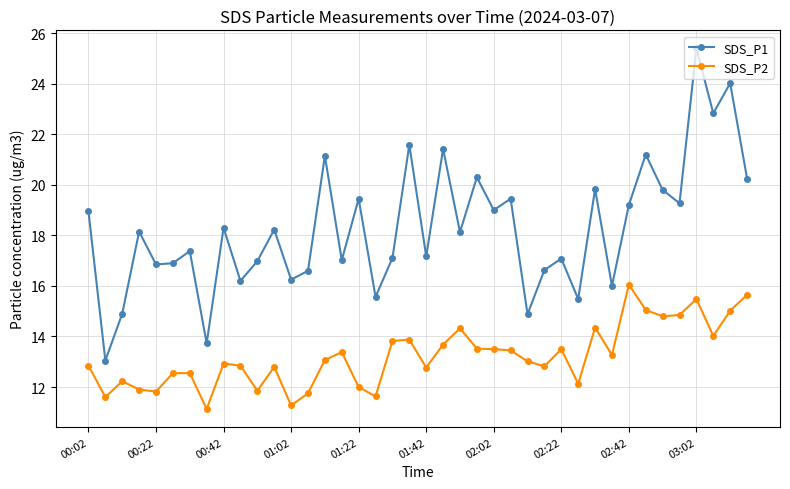

List the series in order of their overall mean, highest first.

SDS_P1, SDS_P2